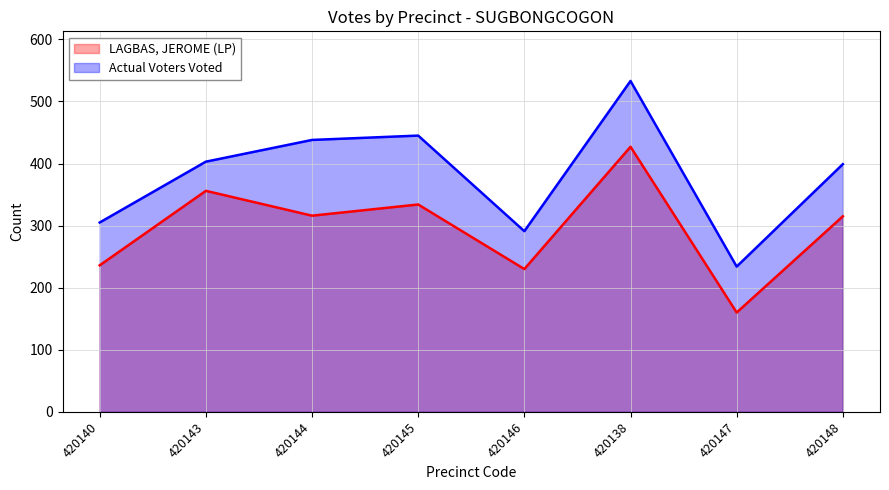

Rank the series at 420144 from highest to lowest value.

Actual Voters Voted, LAGBAS, JEROME (LP)